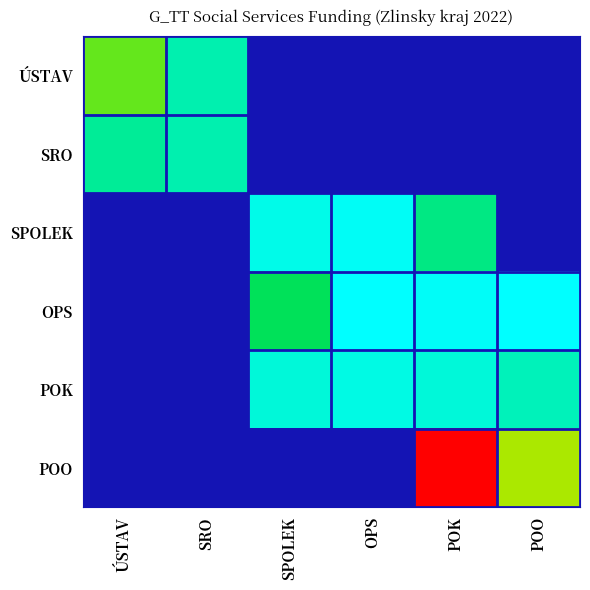

The POO series shows 7723706.7 at POK. True or false?

False